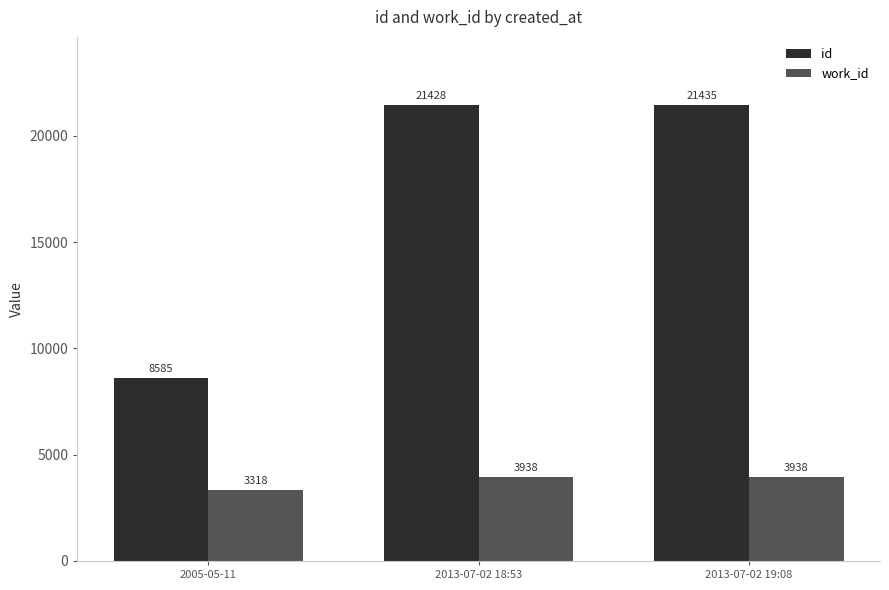

Does the chart contain stacked bars?

No